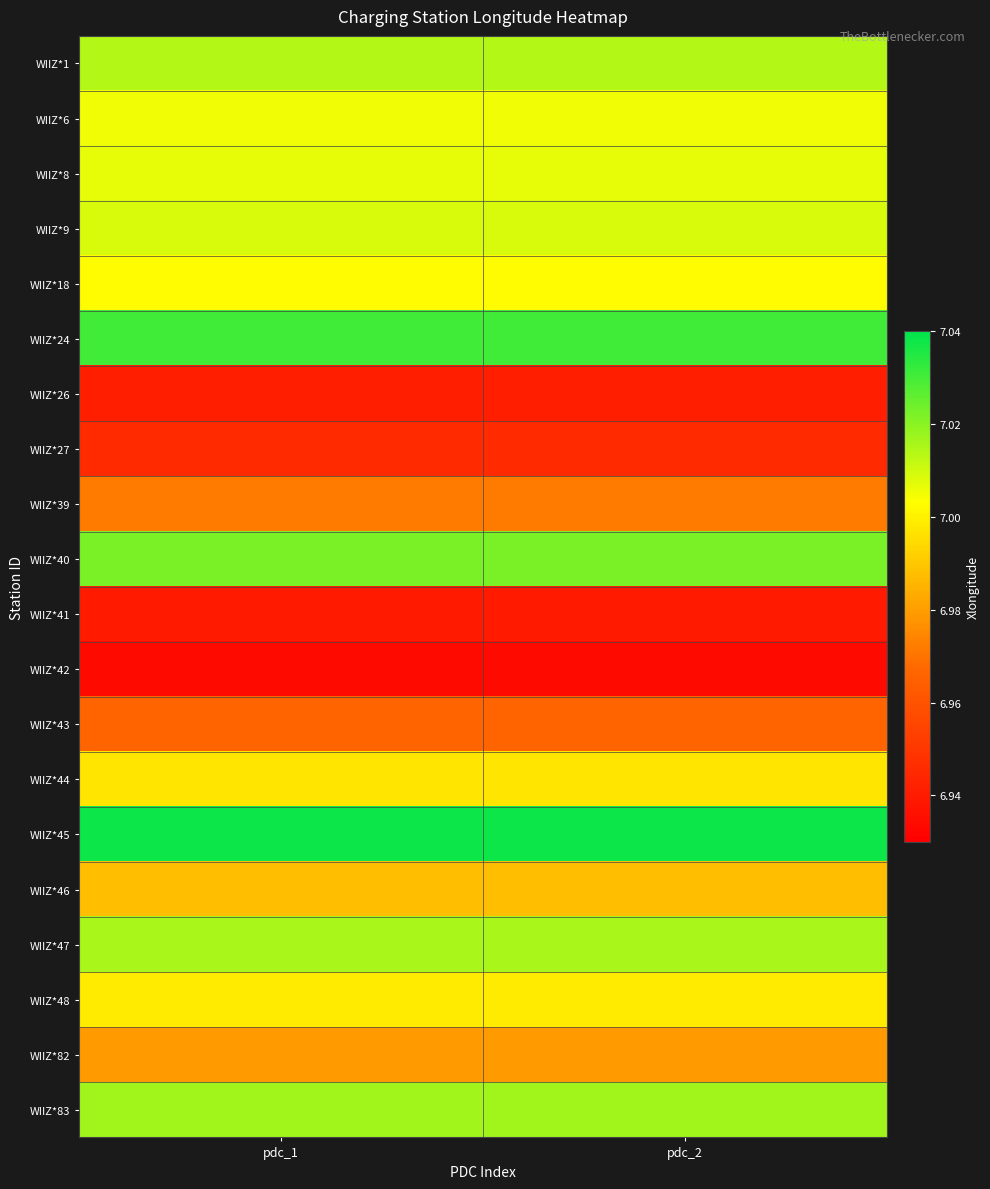

Reading left to right, transcribe all the data shown in this chart.

WIIZ*1: pdc_1=7.0	pdc_2=7.0
WIIZ*6: pdc_1=7.0	pdc_2=7.0
WIIZ*8: pdc_1=7.0	pdc_2=7.0
WIIZ*9: pdc_1=7.0	pdc_2=7.0
WIIZ*18: pdc_1=7.0	pdc_2=7.0
WIIZ*24: pdc_1=7.0	pdc_2=7.0
WIIZ*26: pdc_1=6.9	pdc_2=6.9
WIIZ*27: pdc_1=6.9	pdc_2=6.9
WIIZ*39: pdc_1=7.0	pdc_2=7.0
WIIZ*40: pdc_1=7.0	pdc_2=7.0
WIIZ*41: pdc_1=6.9	pdc_2=6.9
WIIZ*42: pdc_1=6.9	pdc_2=6.9
WIIZ*43: pdc_1=7.0	pdc_2=7.0
WIIZ*44: pdc_1=7.0	pdc_2=7.0
WIIZ*45: pdc_1=7.0	pdc_2=7.0
WIIZ*46: pdc_1=7.0	pdc_2=7.0
WIIZ*47: pdc_1=7.0	pdc_2=7.0
WIIZ*48: pdc_1=7.0	pdc_2=7.0
WIIZ*82: pdc_1=7.0	pdc_2=7.0
WIIZ*83: pdc_1=7.0	pdc_2=7.0